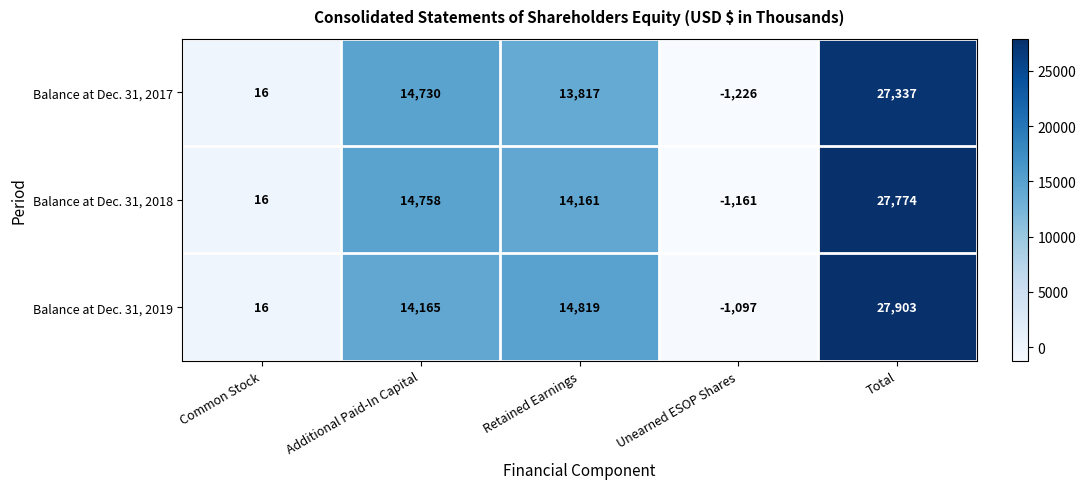

Which label corresponds to the largest value in the chart?

Total